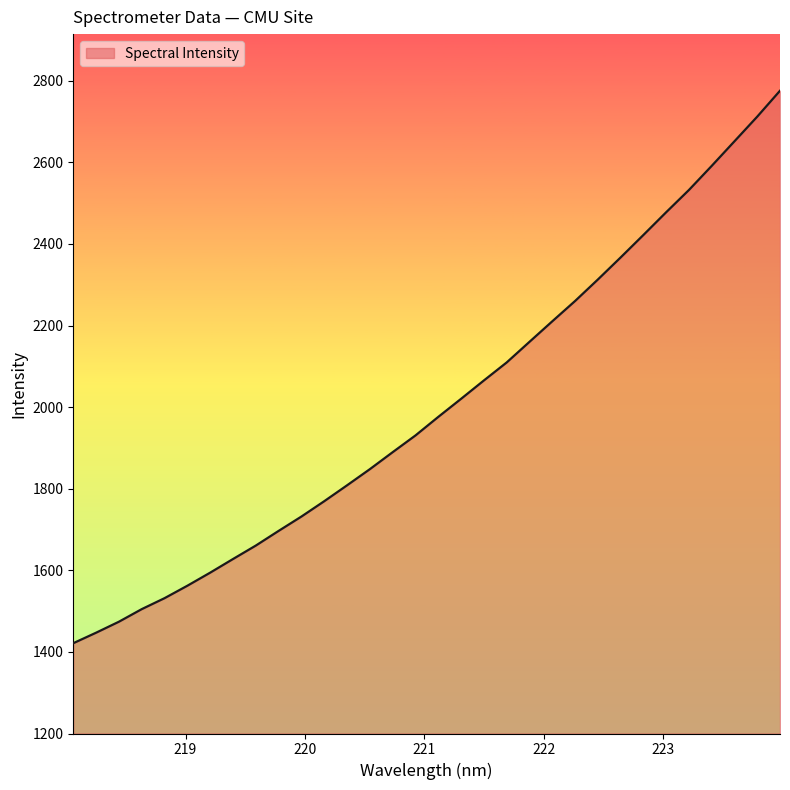

What is the smallest value displayed?

1421.3